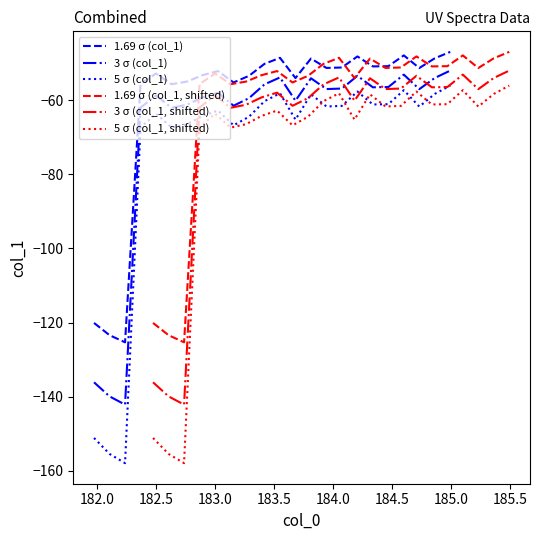

True or false: 3 σ (col_1) and 1.69 σ (col_1) intersect in this chart.

False